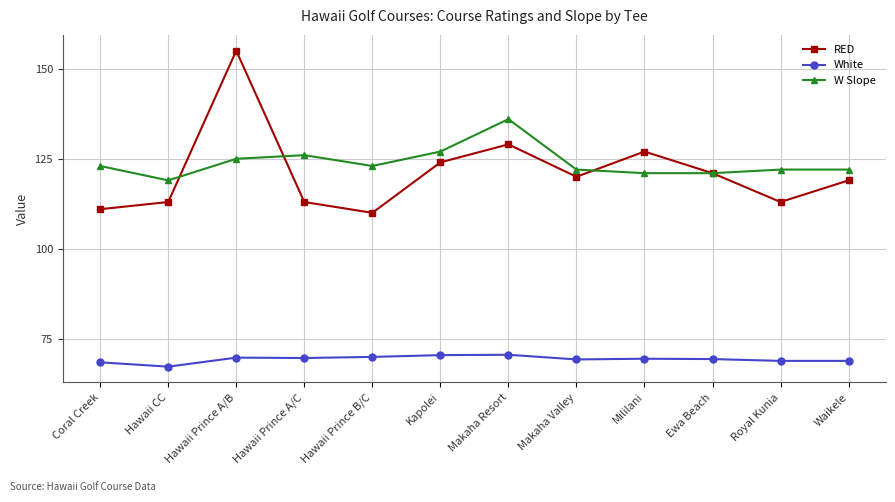

Rank the series at Royal Kunia from lowest to highest value.

White, RED, W Slope